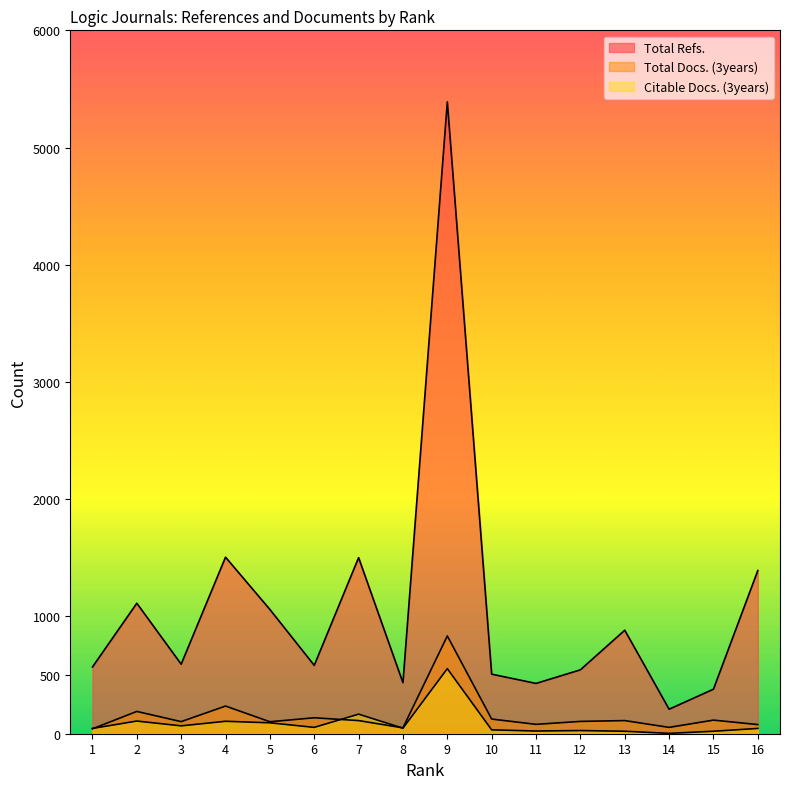

At how many categories does at least one series exceed 722?

7